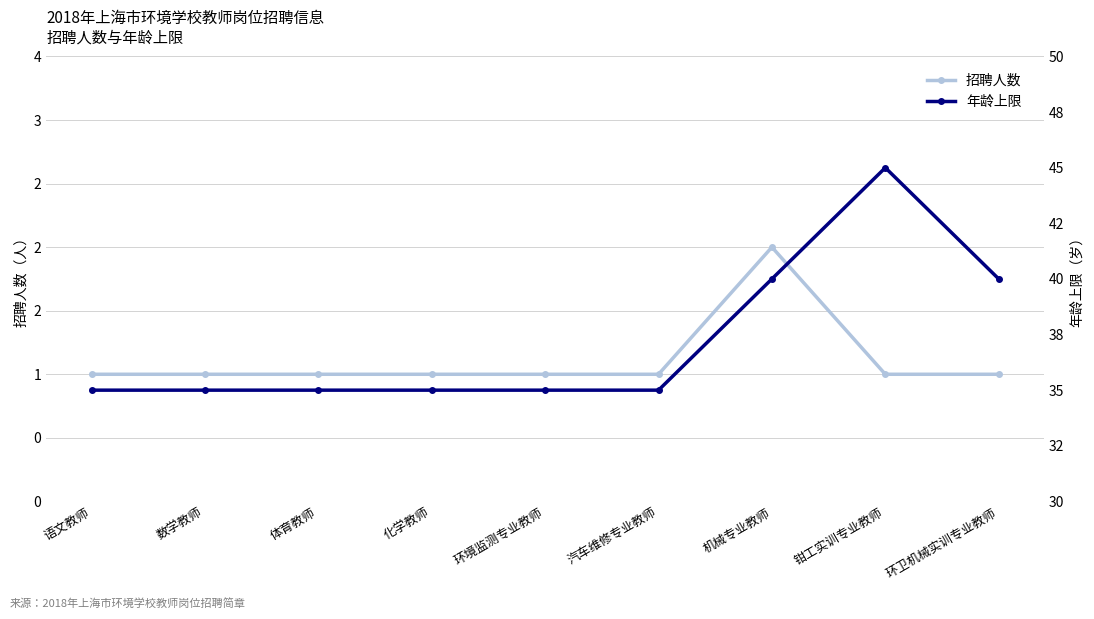

Is this an area chart (filled region under the line)?

No